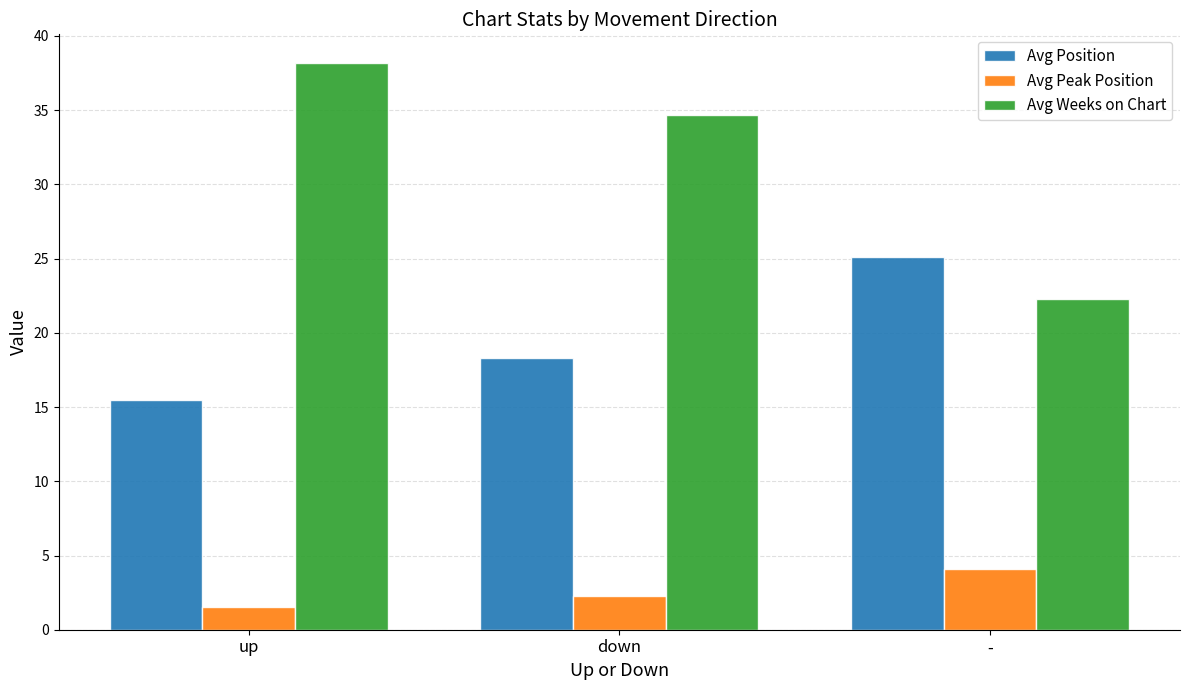

True or false: Avg Peak Position has a value of 1.5 at -.

False